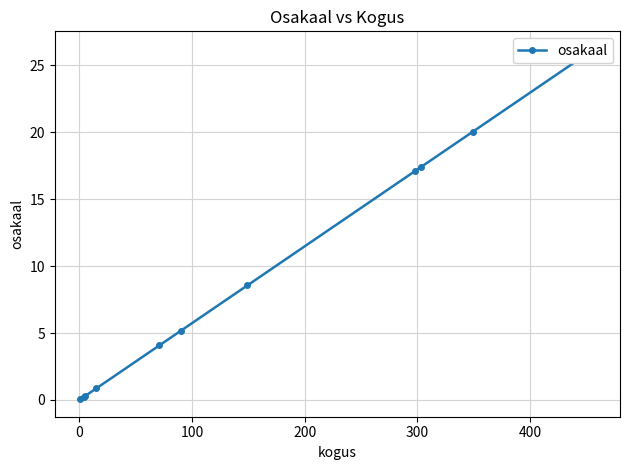

What is the average value?

9.1